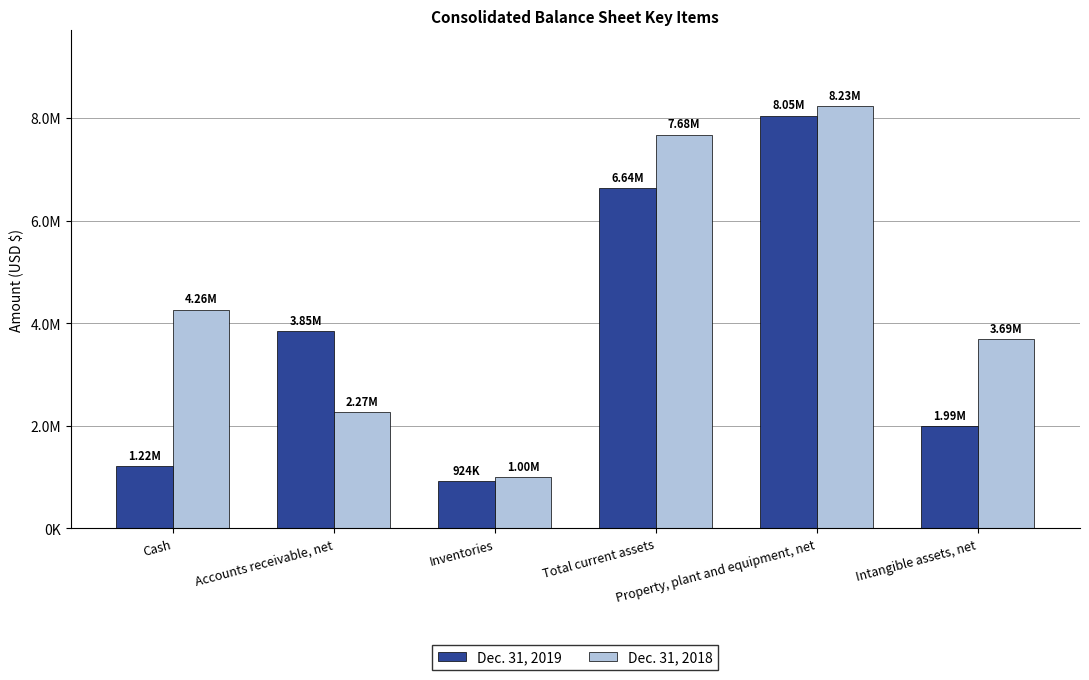

What are all the series names shown in the legend?

Dec. 31, 2019, Dec. 31, 2018